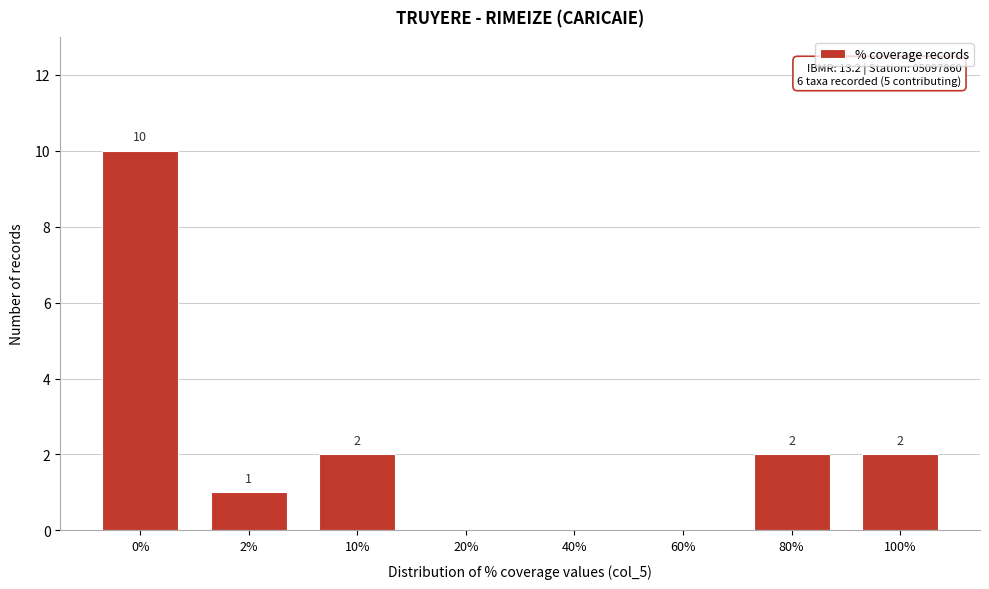

Reading left to right, list all the values displayed in this chart.

0%=10	2%=1	10%=2	20%=0	40%=0	60%=0	80%=2	100%=2